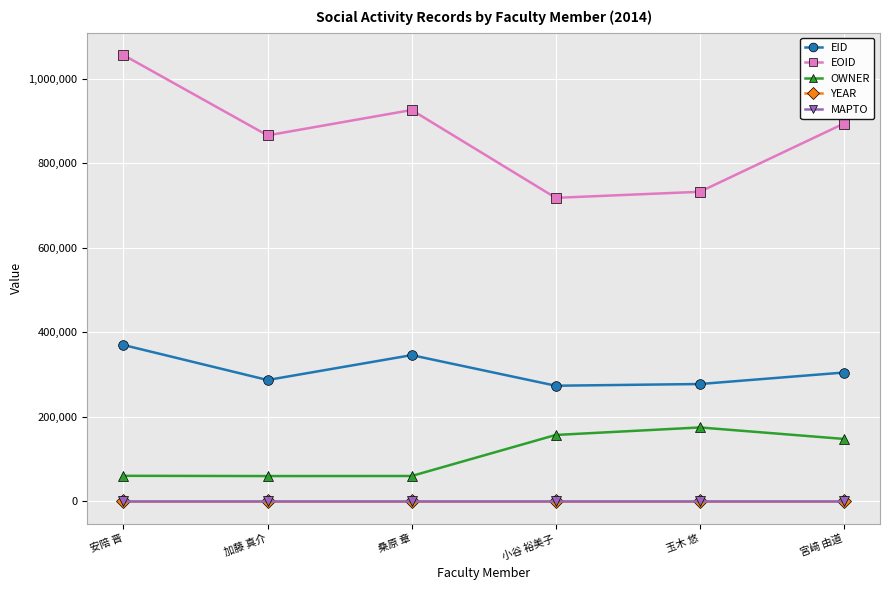

What is the label of the 6th point from the right?

安陪 晋